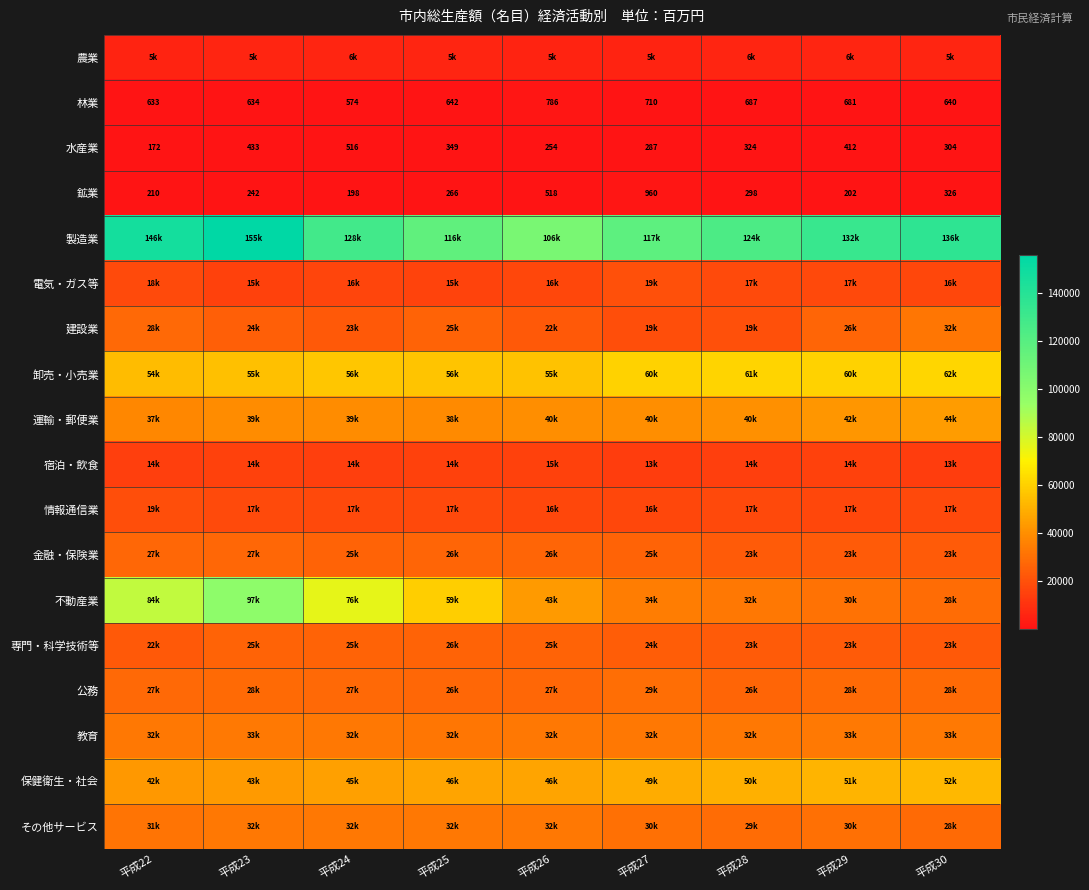

What is the difference between the 水産業 values at 平成25 and 平成24?

167